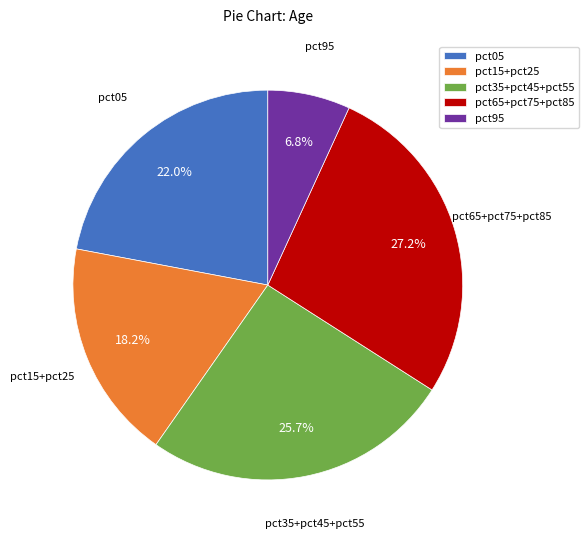

How much of the chart is everything except pct15+pct25?

81.8%